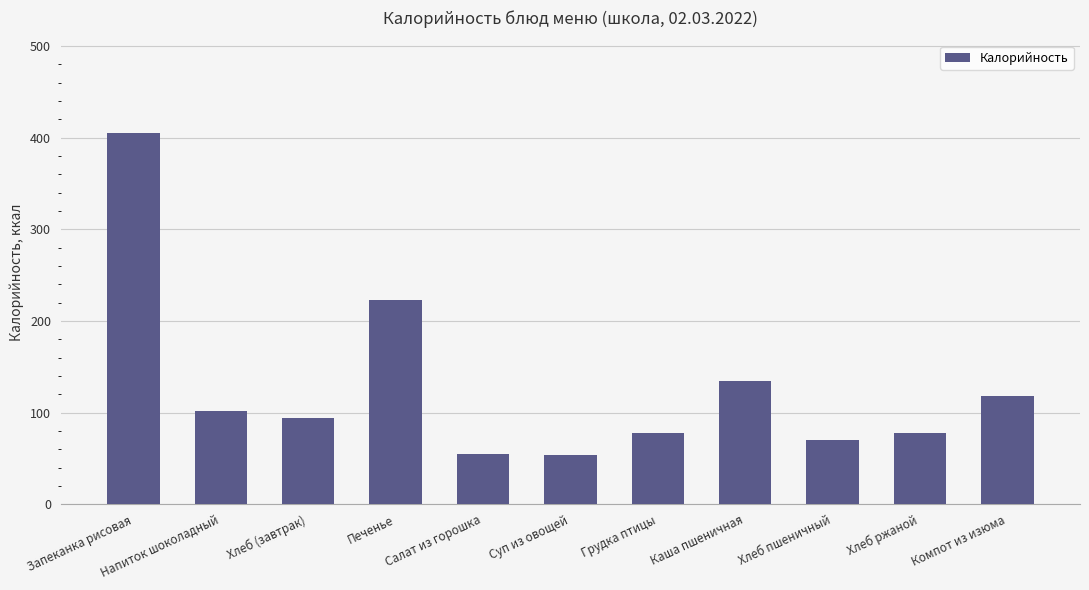

The value at Каша пшеничная is 38. True or false?

False